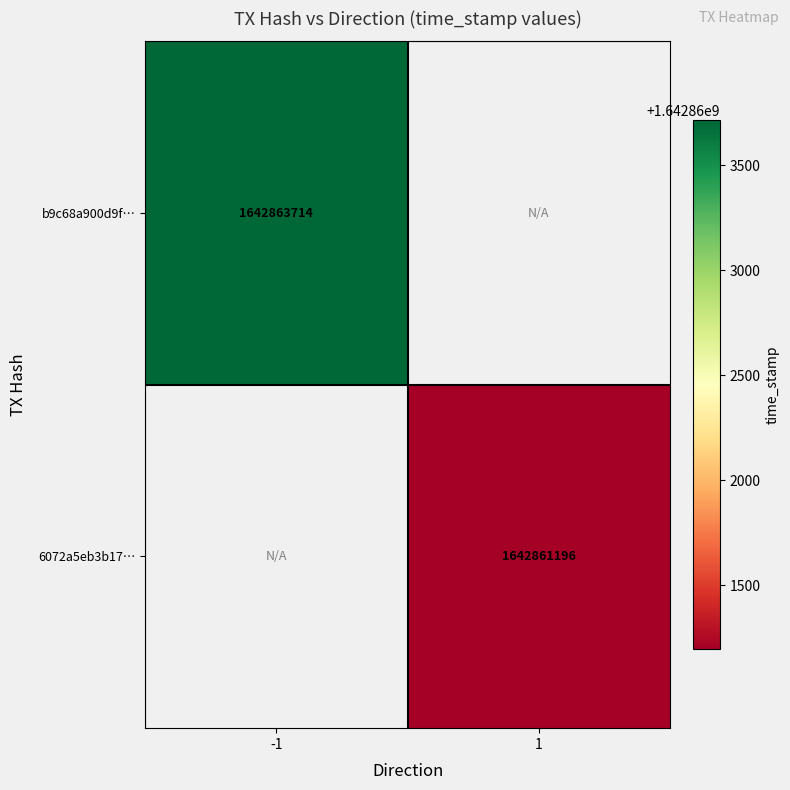

Is it true that 6072a5eb3b17… equals 927762953 at 1?

False